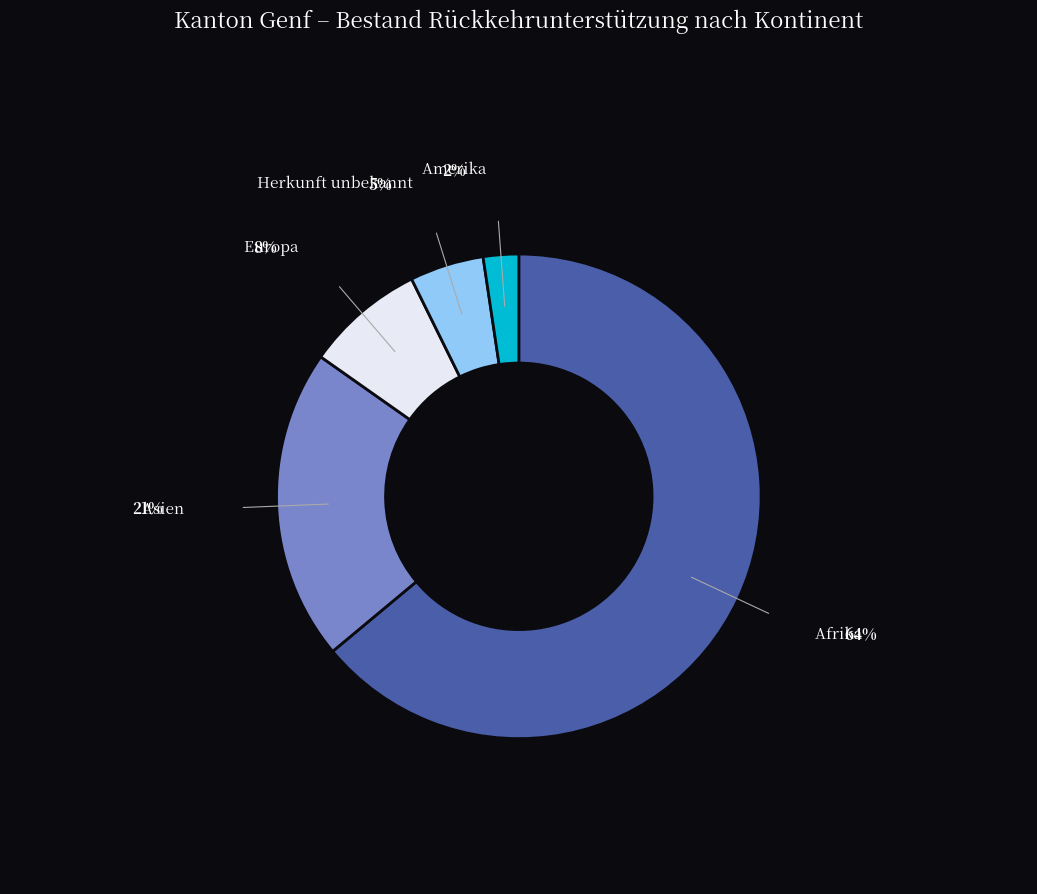

Is there any slice that represents more than half of the pie?

Yes